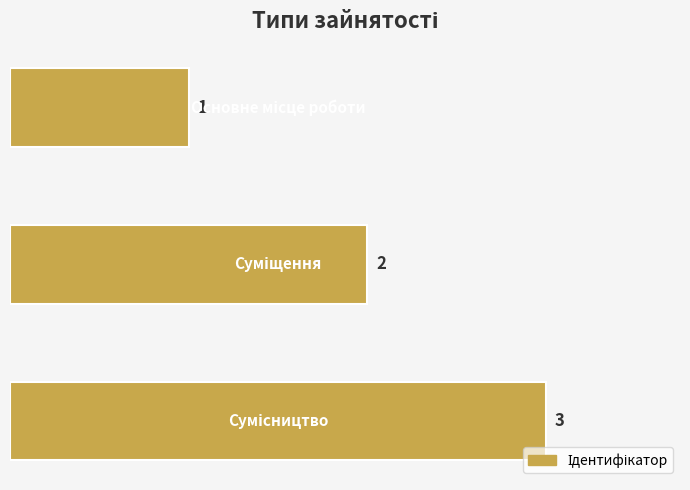

How many values are between 1 and 3?

3